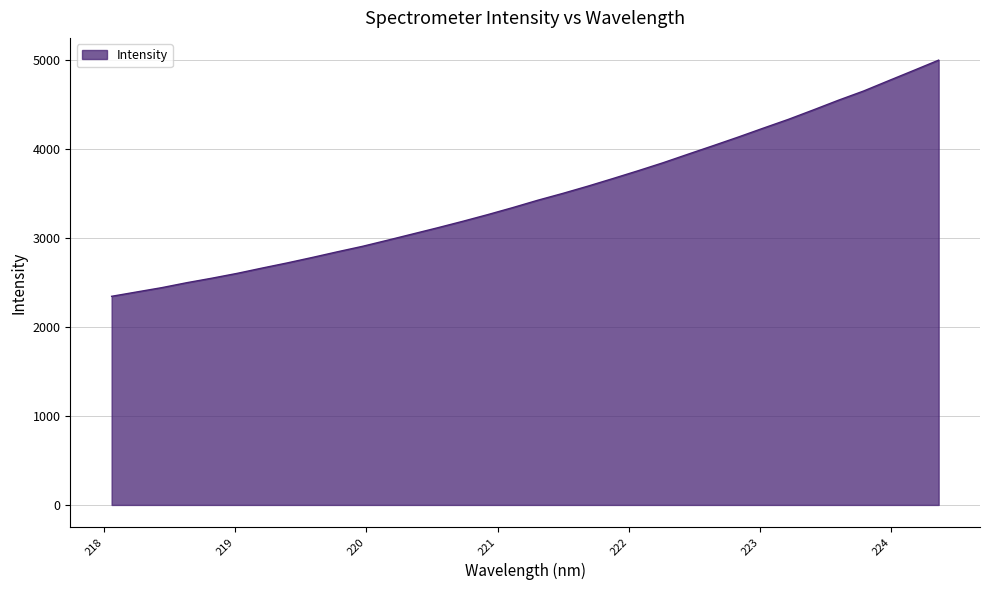

What is the minimum value shown in the chart?

2346.5